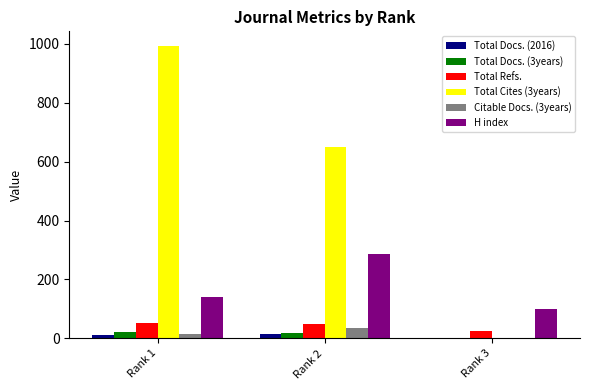

What is the sum of all Total Refs. values?

129